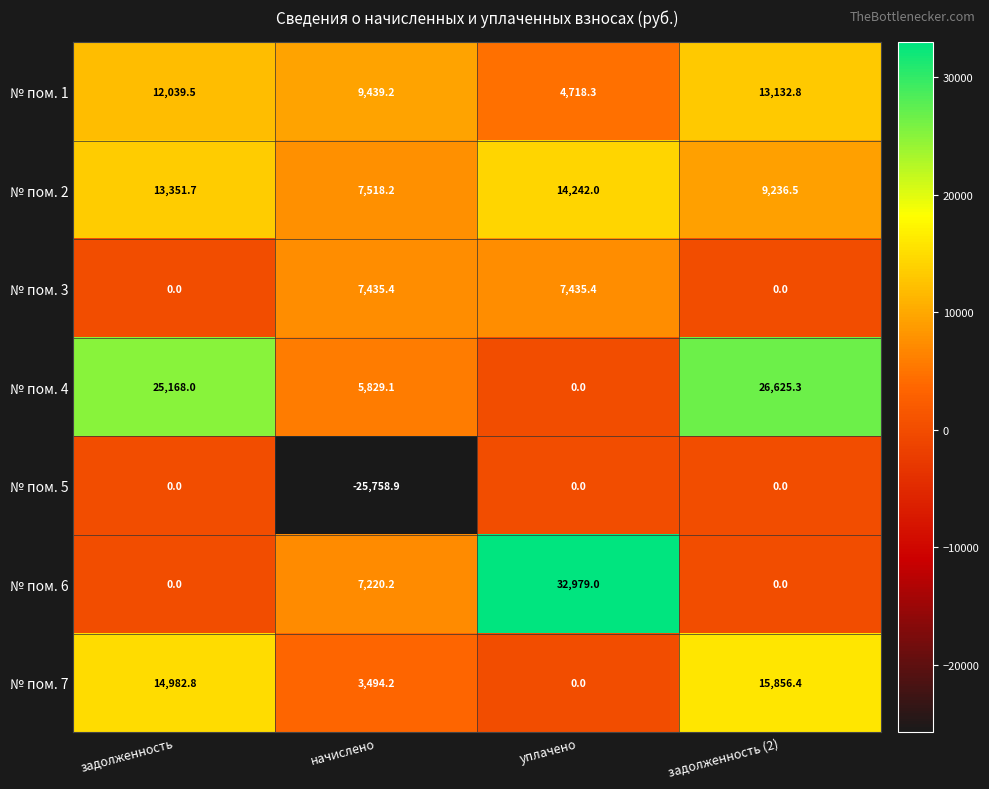

Which series changed the most between задолженность and начислено?

№ пом. 5